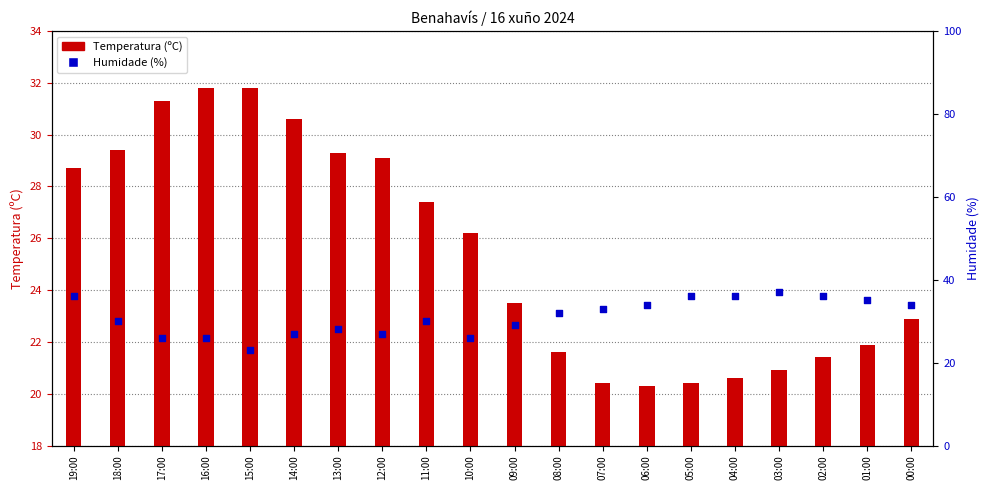

Which series has the widest spread of Y values?

Humidade (%)